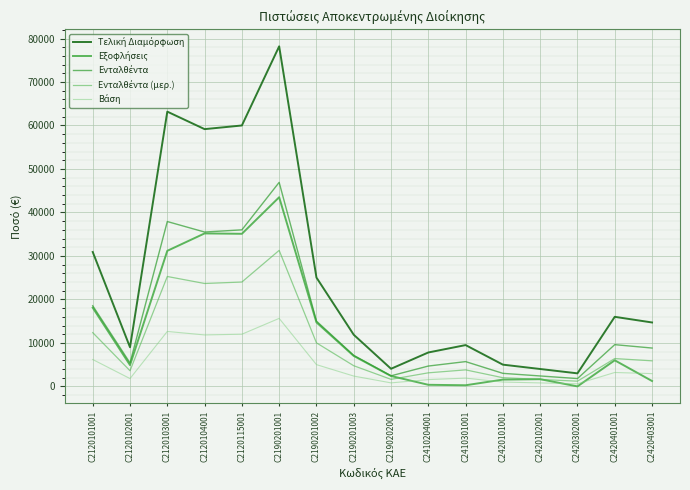

At which category does Εξοφλήσεις reach its first local valley?

C2120102001